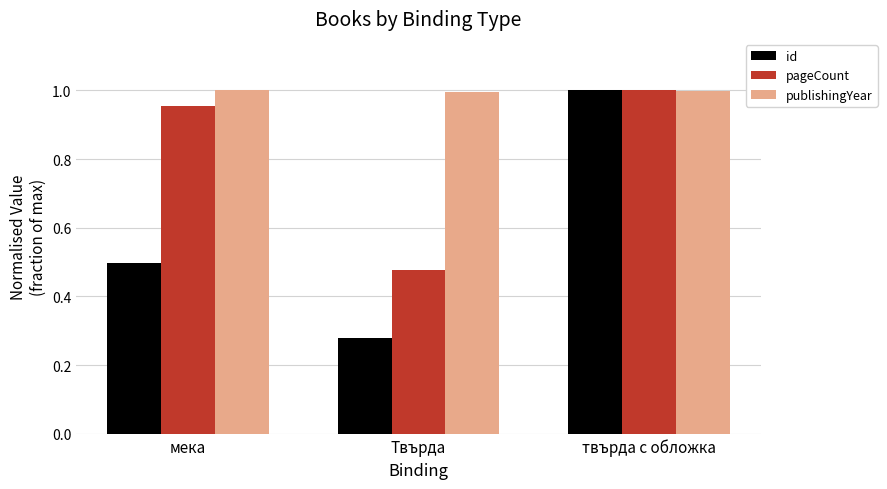

The value of publishingYear at мека is 1.0. True or false?

True